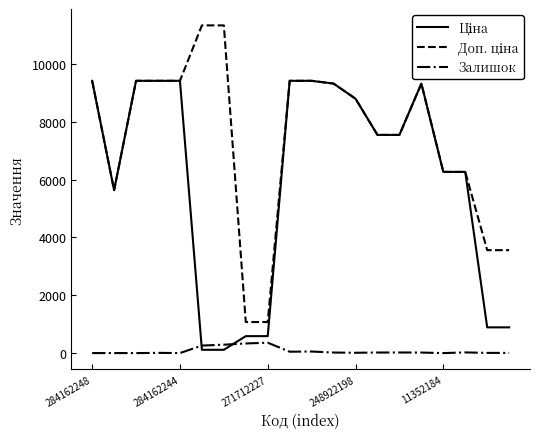

What is the maximum value for Залишок?

359.0